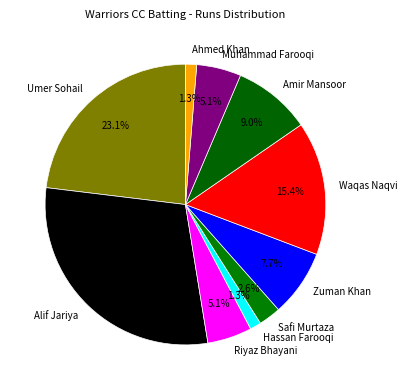

Which slice is the largest?

Alif Jariya